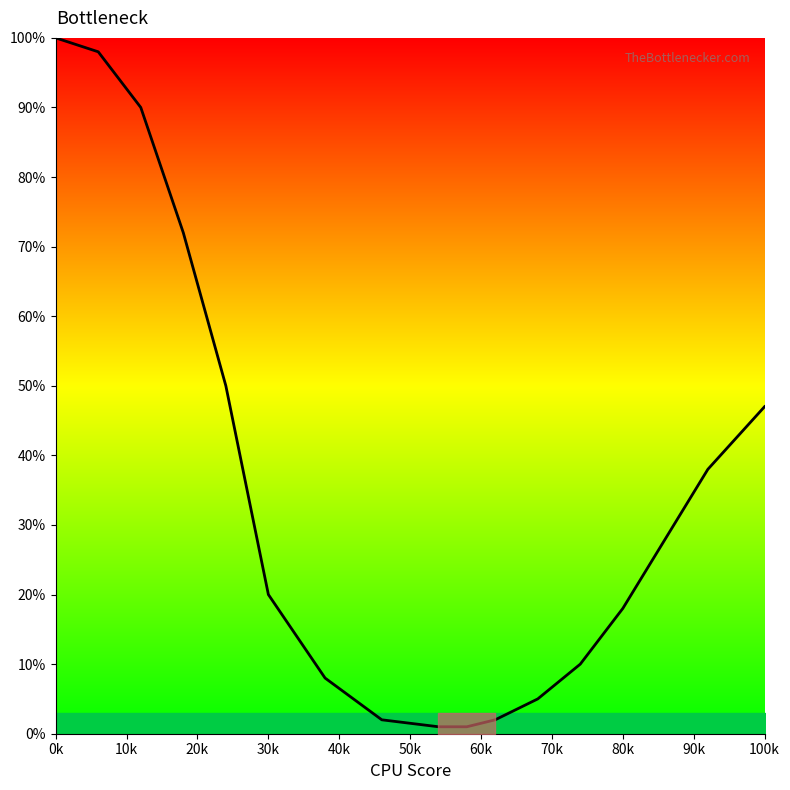

What is the label of the 5th point from the left?

40k